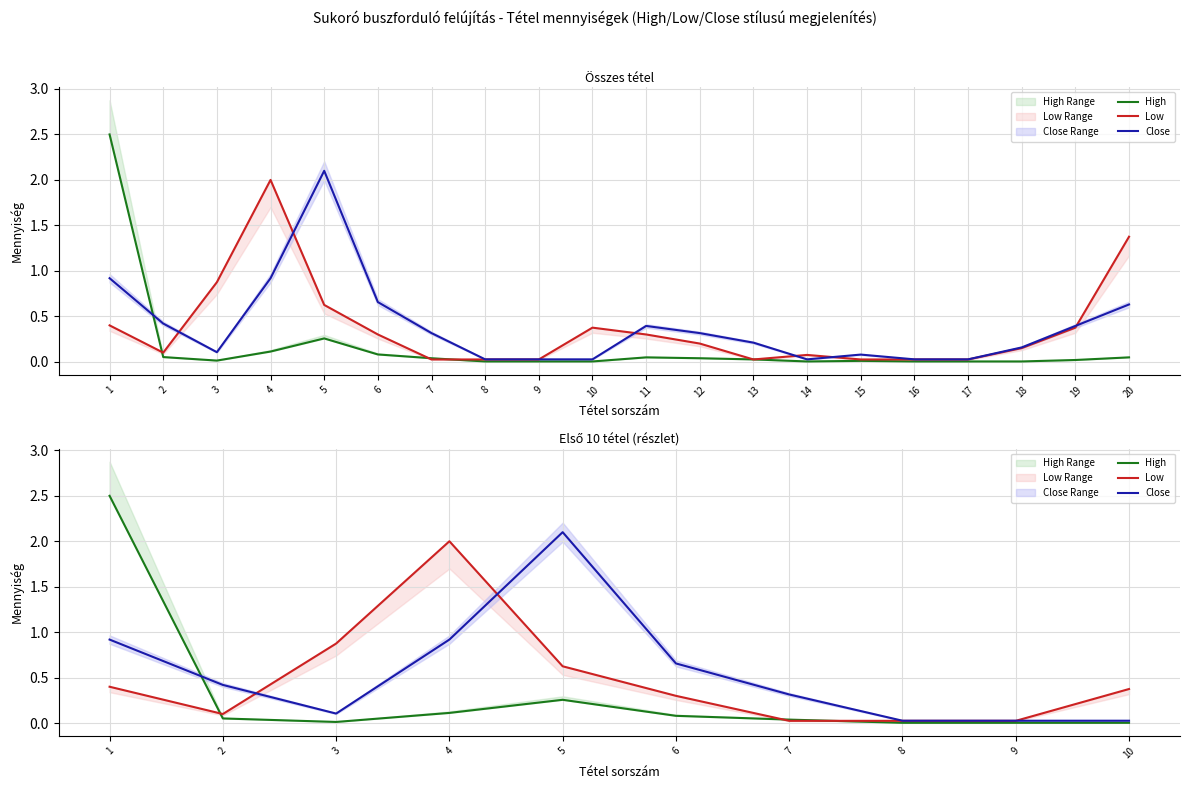

Between 1 and 10, which series saw the biggest shift?

High